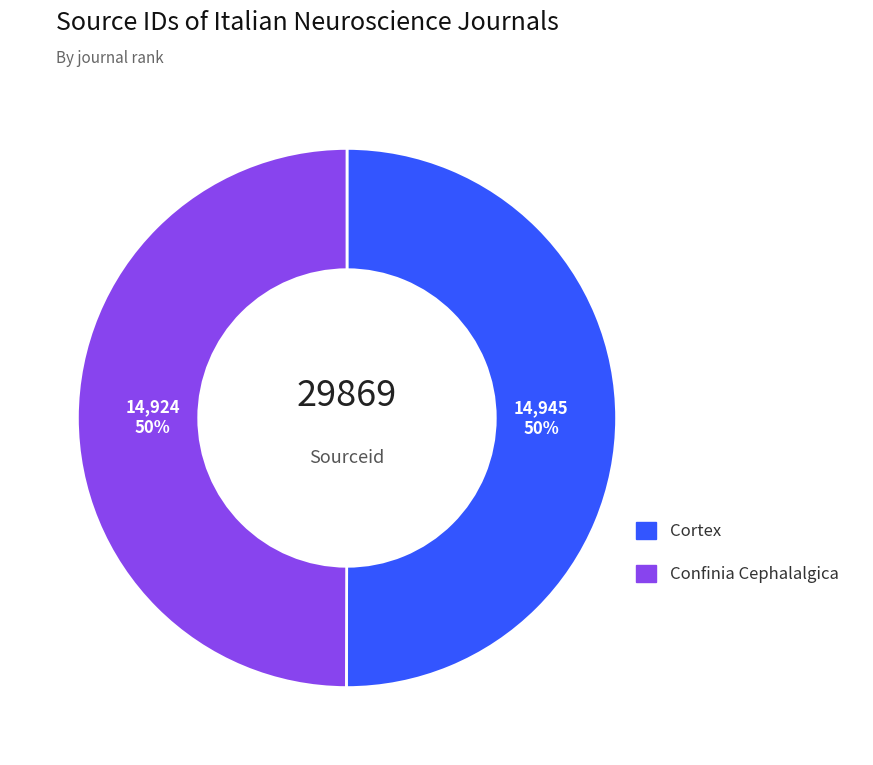

What is the ratio of the value at Confinia Cephalalgica to the value at Cortex?

1.0